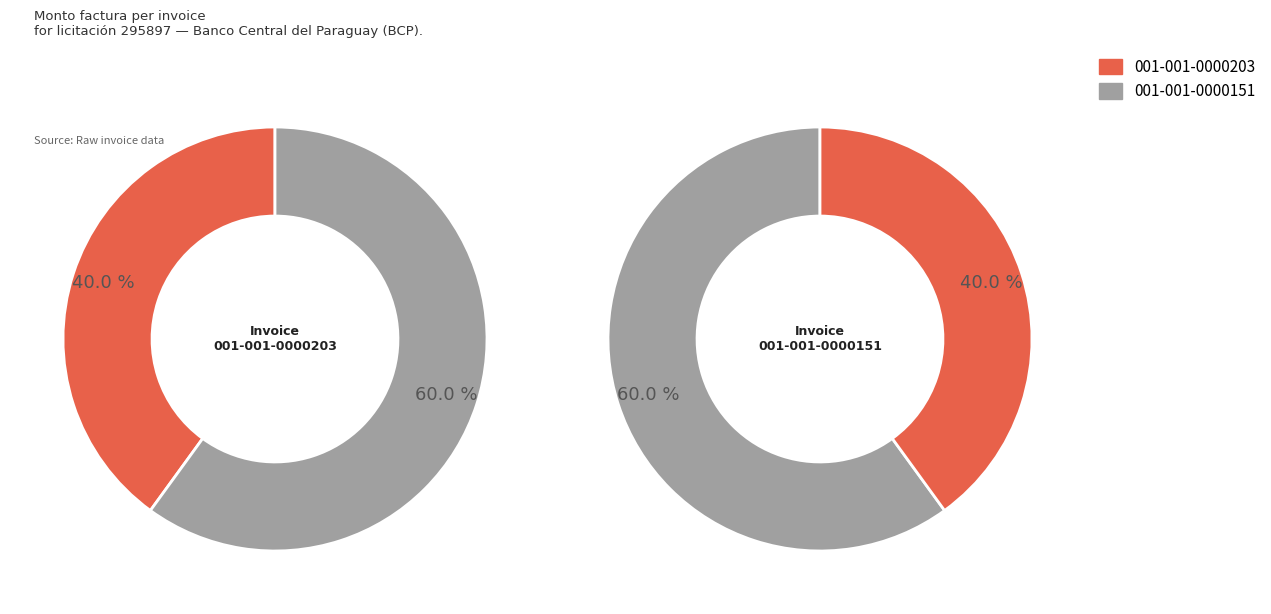

What is the ratio of the value at 001-001-0000203 to the value at 001-001-0000151?

0.7